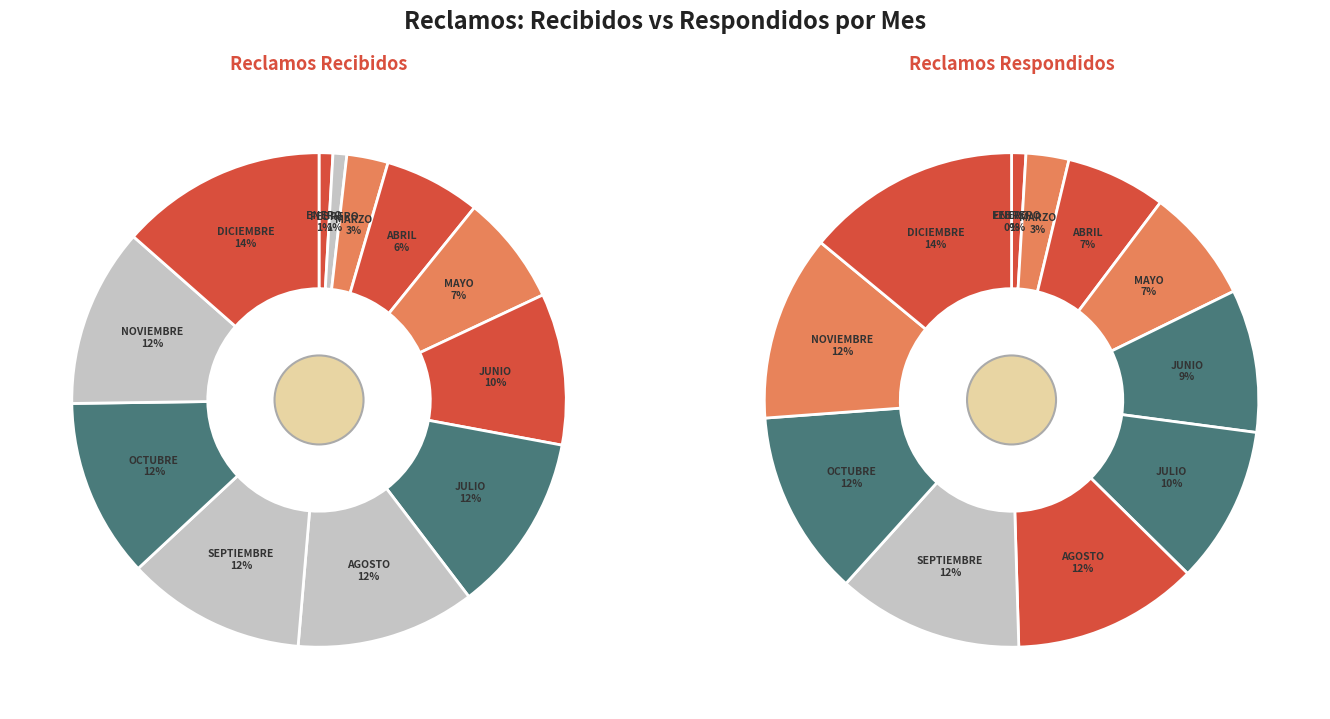

To the nearest percent, what portion does 10 represent?

12%